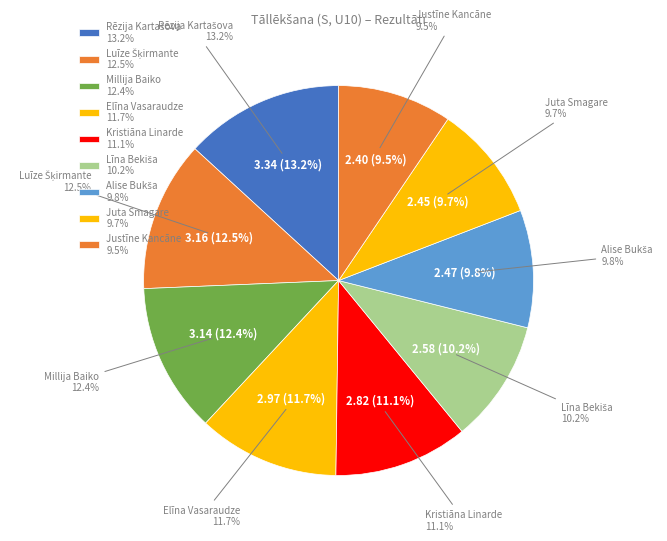

The Luīze Šķirmante slice represents 12% of the pie. True or false?

True